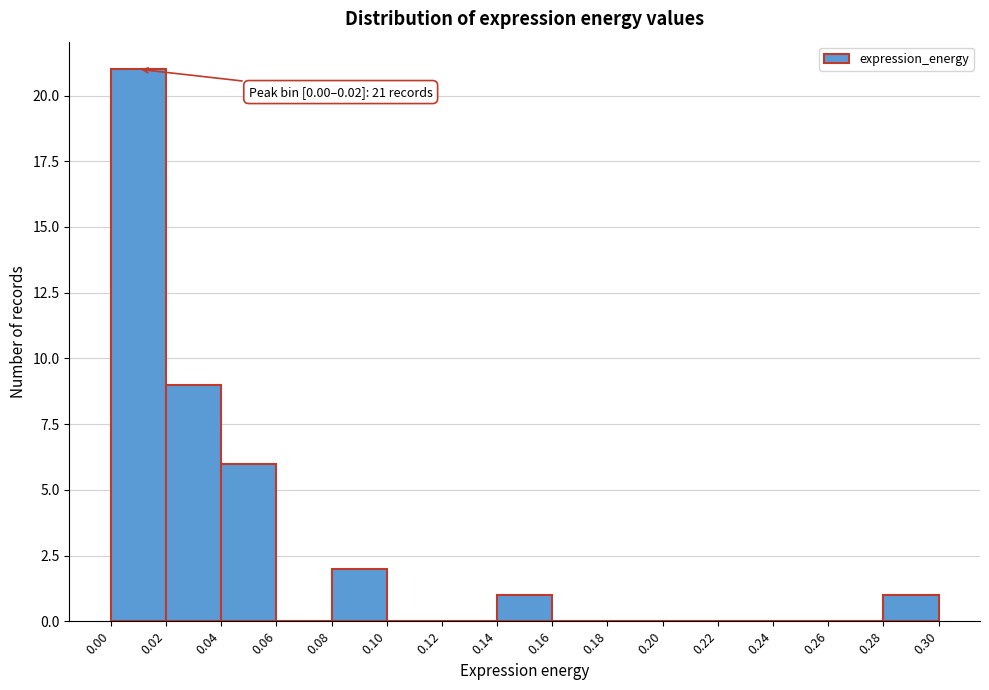

Which range on the x-axis has the tallest bar?

0.00 to 0.02